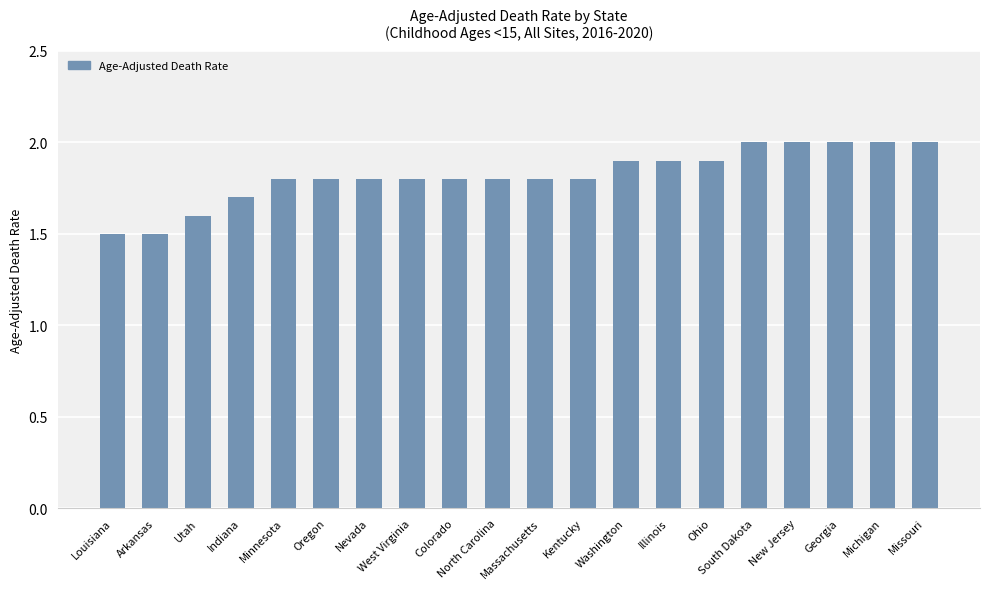

What is the smallest value displayed?

1.5